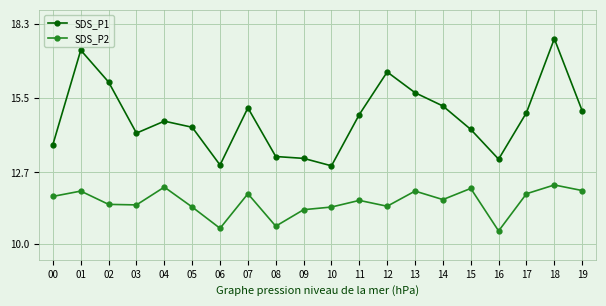

What is the difference between the SDS_P1 values at 08 and 13?

2.4